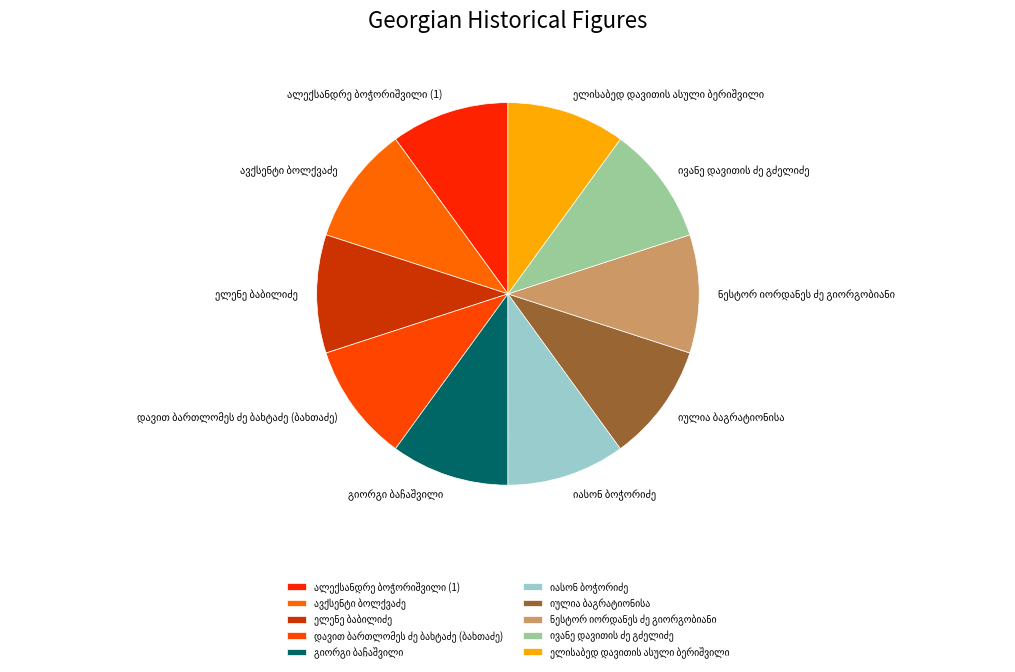

Is there a majority slice in this chart?

No